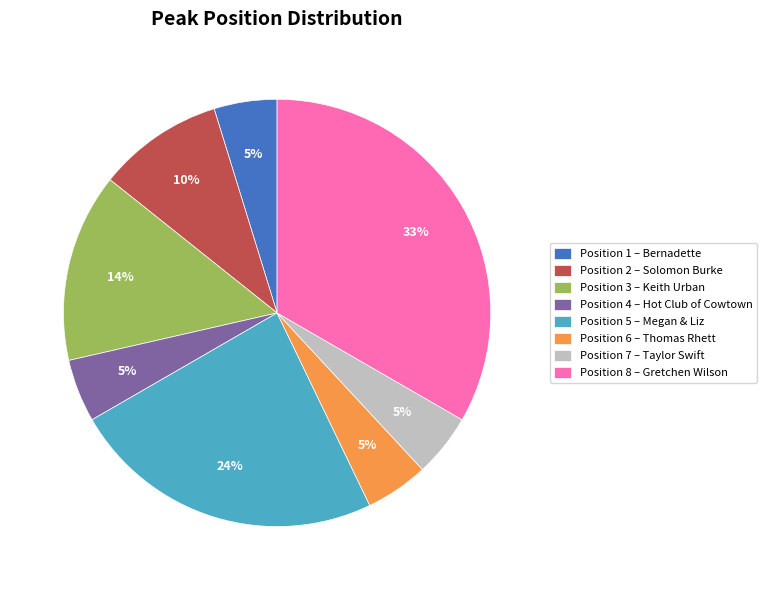

To the nearest percent, what is the average slice percentage?

12%